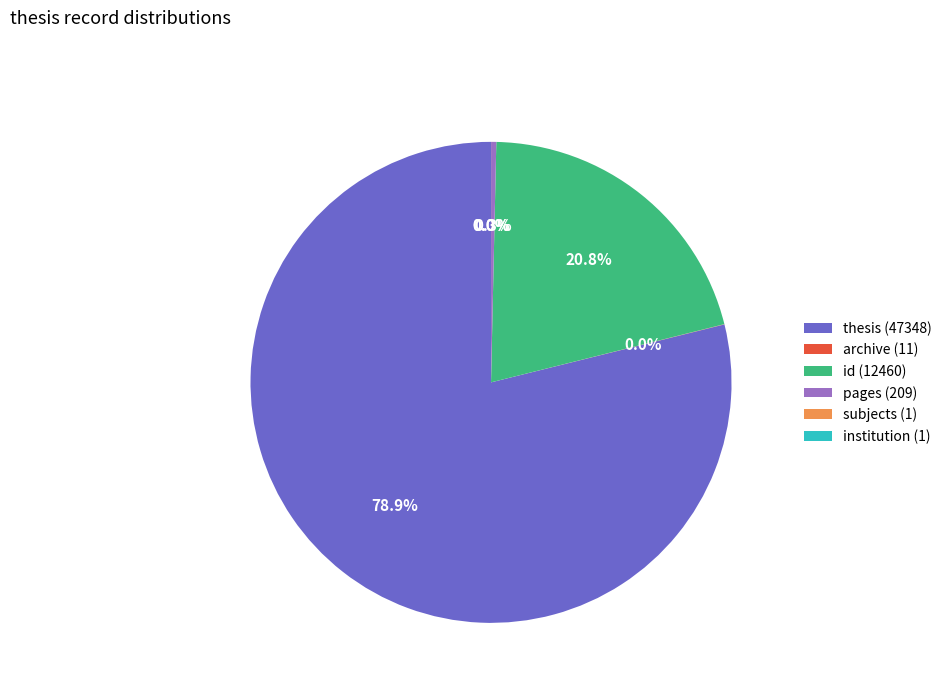

What is the largest slice in the pie chart?

thesis (47348)